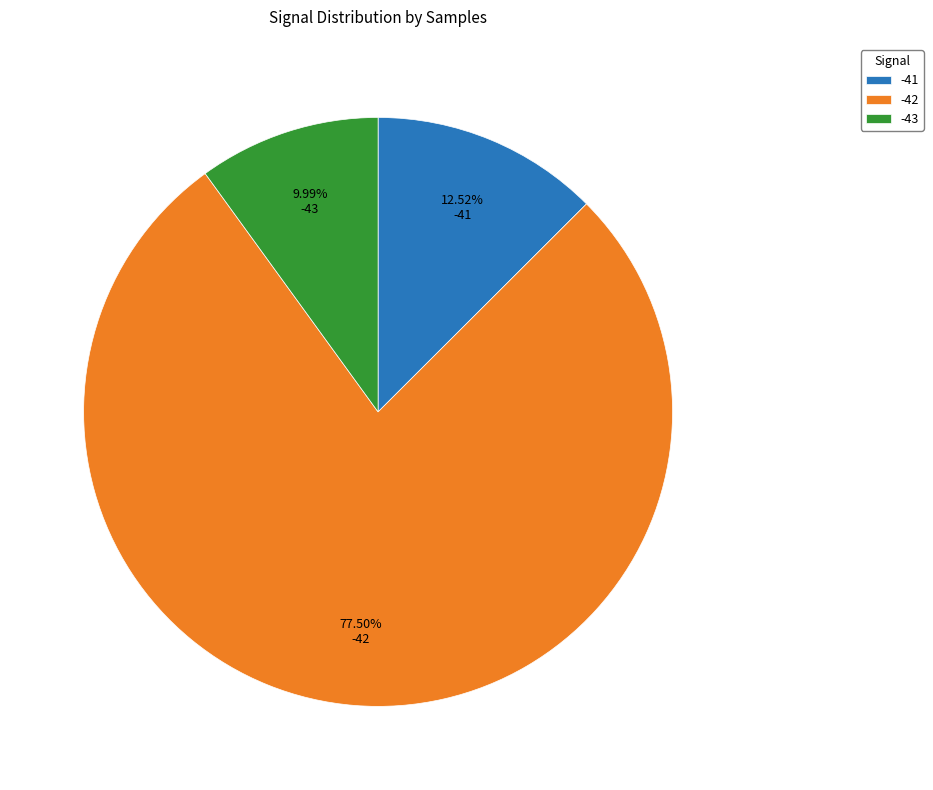

Is the sum of -41 and -43 greater than half?

No